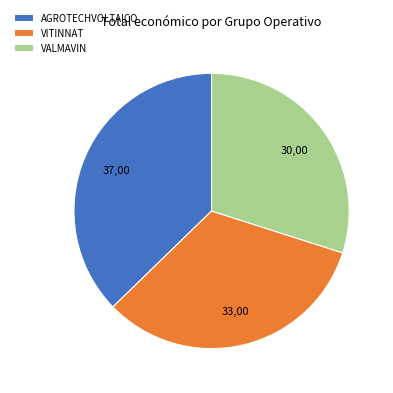

Which slice is the smallest?

VALMAVIN